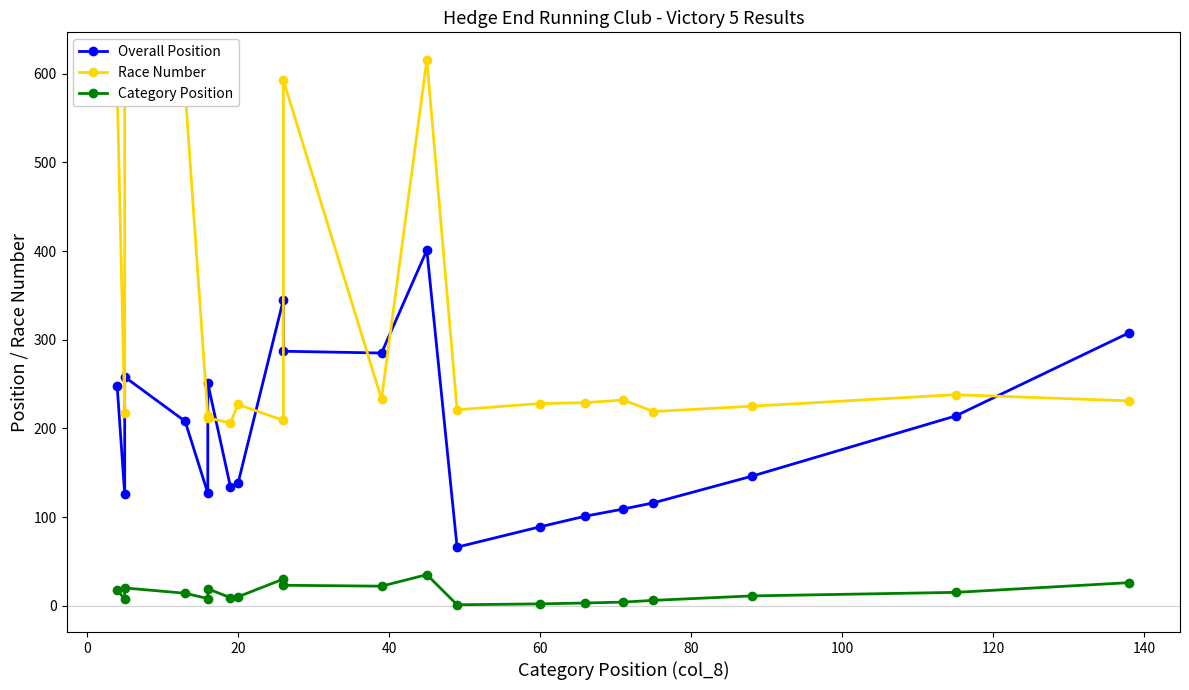

True or false: Overall Position has a value of 129 at 11.

False